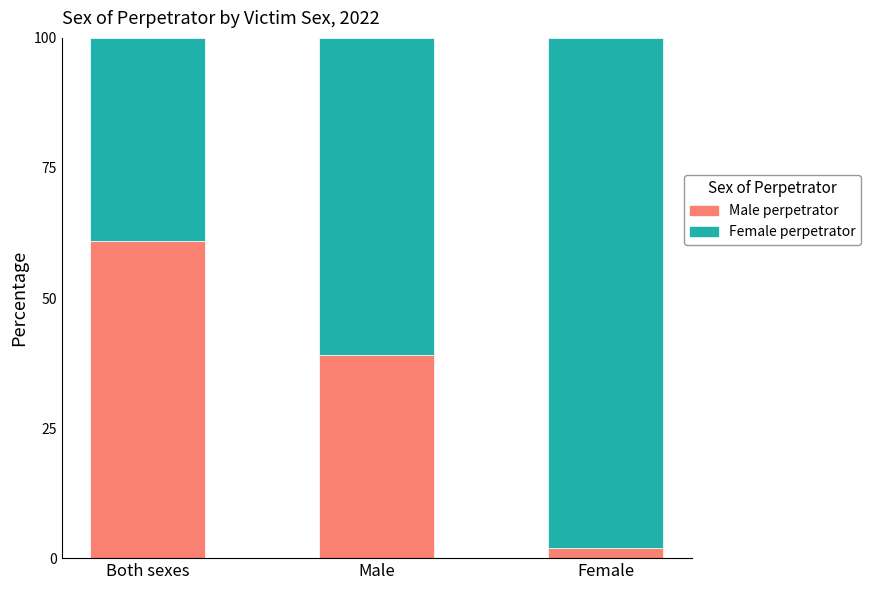

At which label is Male perpetrator closest to 31?

Male